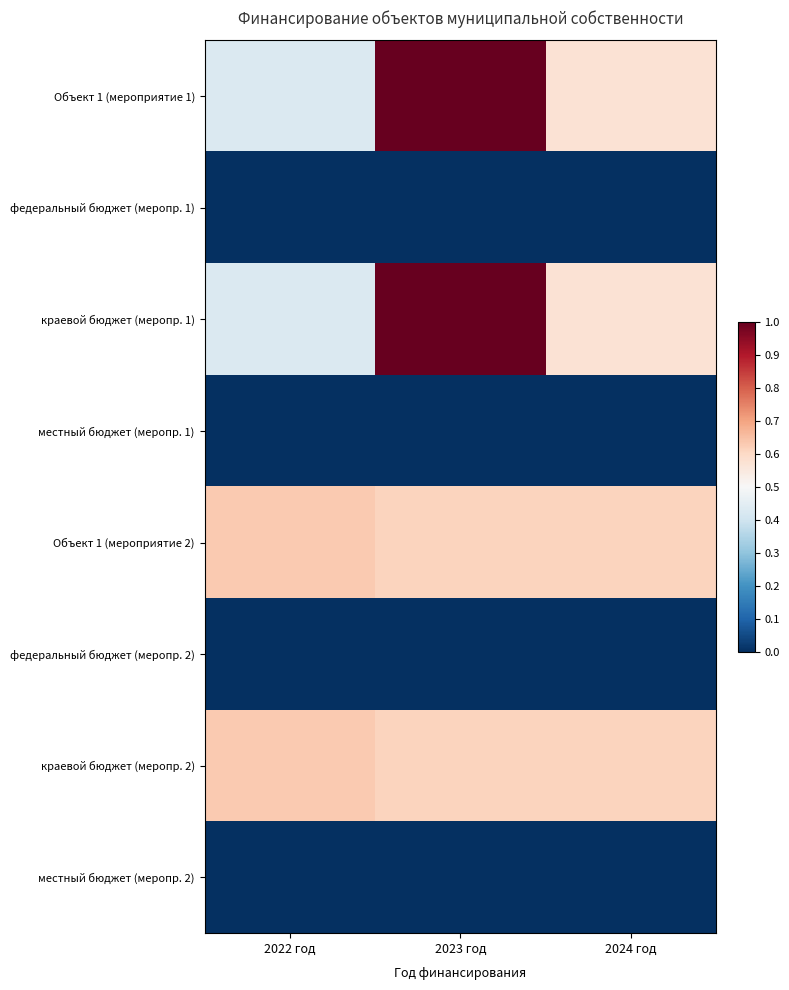

Which series has the largest range (max minus min)?

Объект 1 (мероприятие 1)